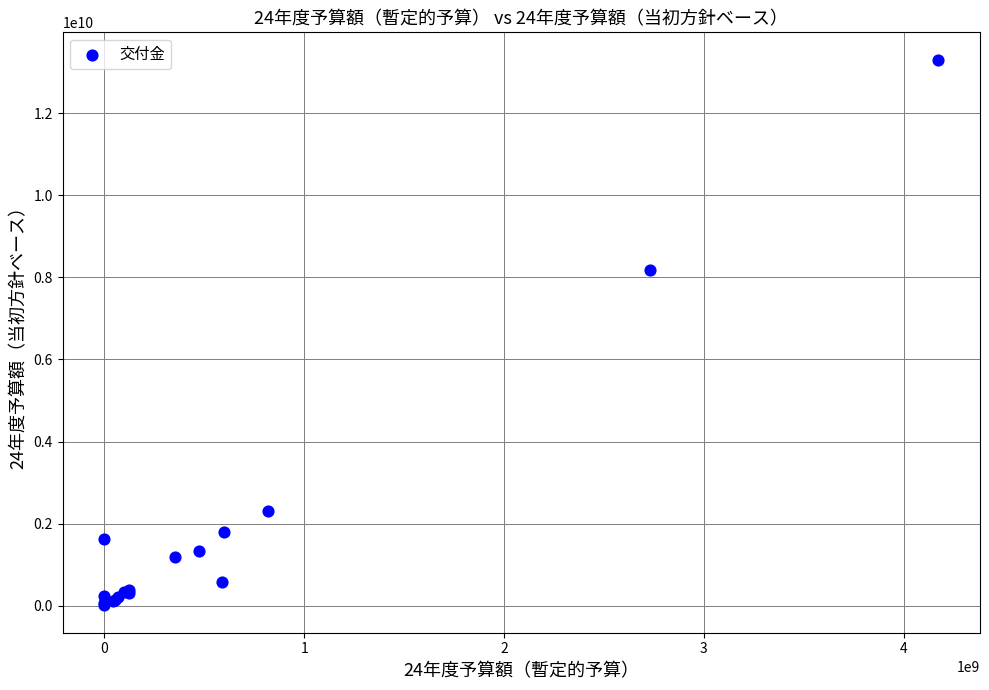

What Y value in the scatter plot is closest to 6656307000?

8183955000